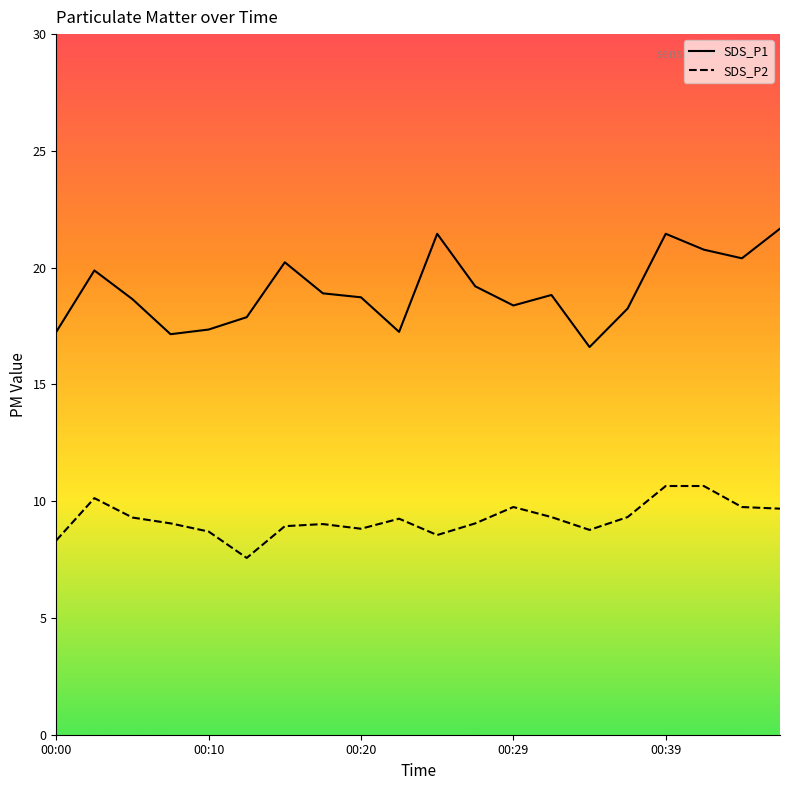

True or false: SDS_P2 and SDS_P1 cross at least once.

False